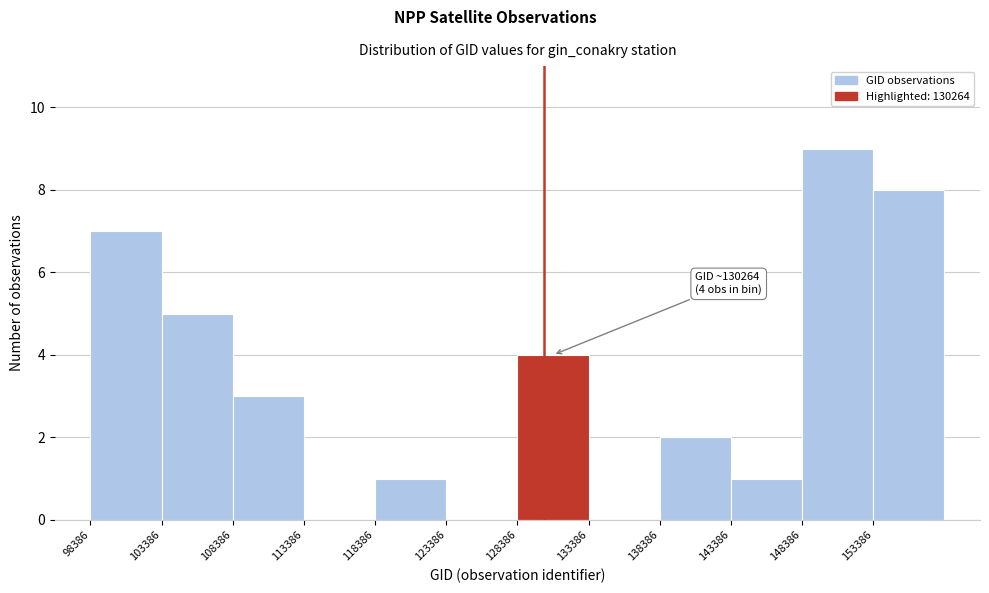

Over which range of the x-axis is the bar tallest?

148500 to 153500